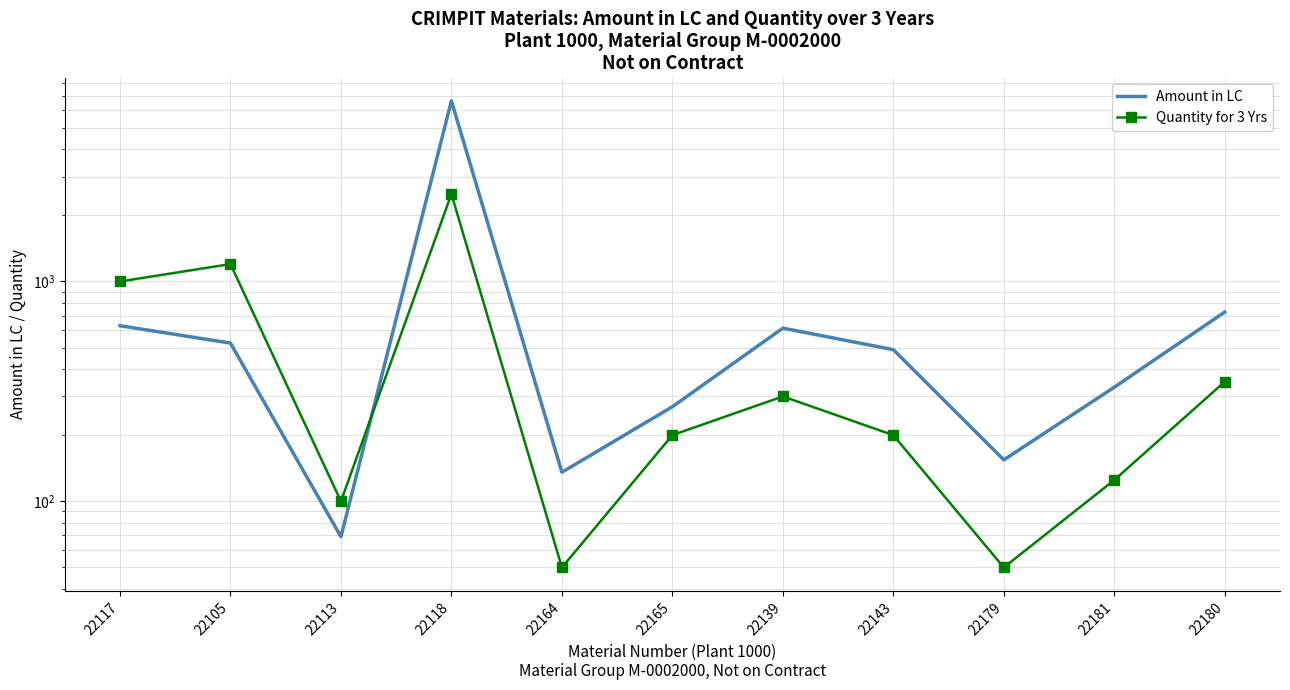

Is the value of Quantity for 3 Yrs at 22113 greater than the value of Amount in LC at 22143?

No